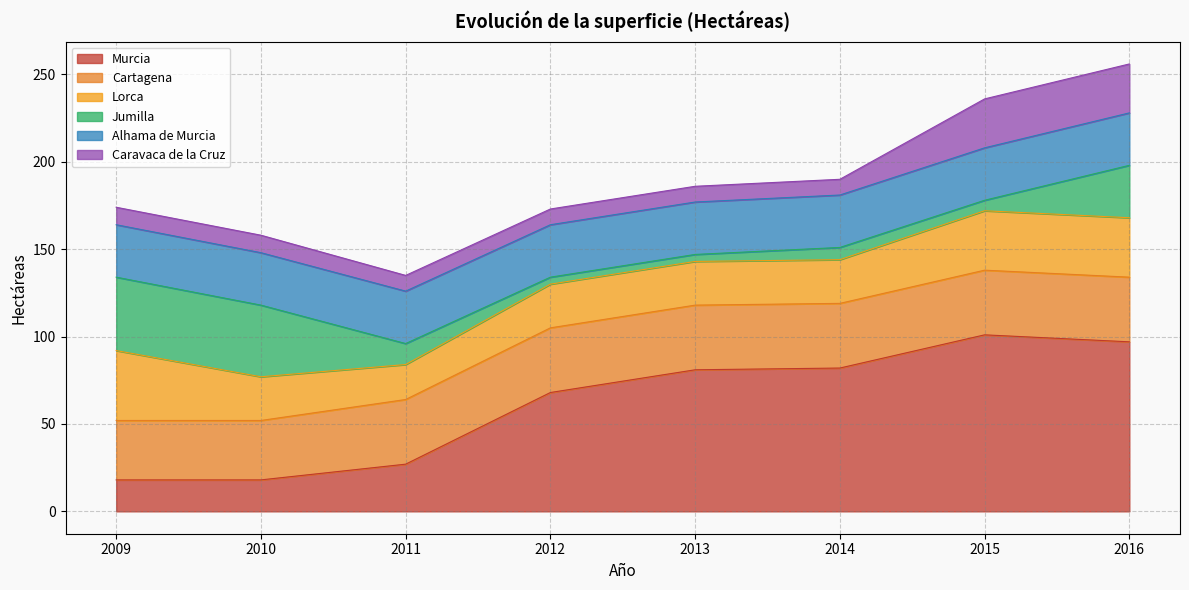

At which label is Murcia closest to 59?

2012